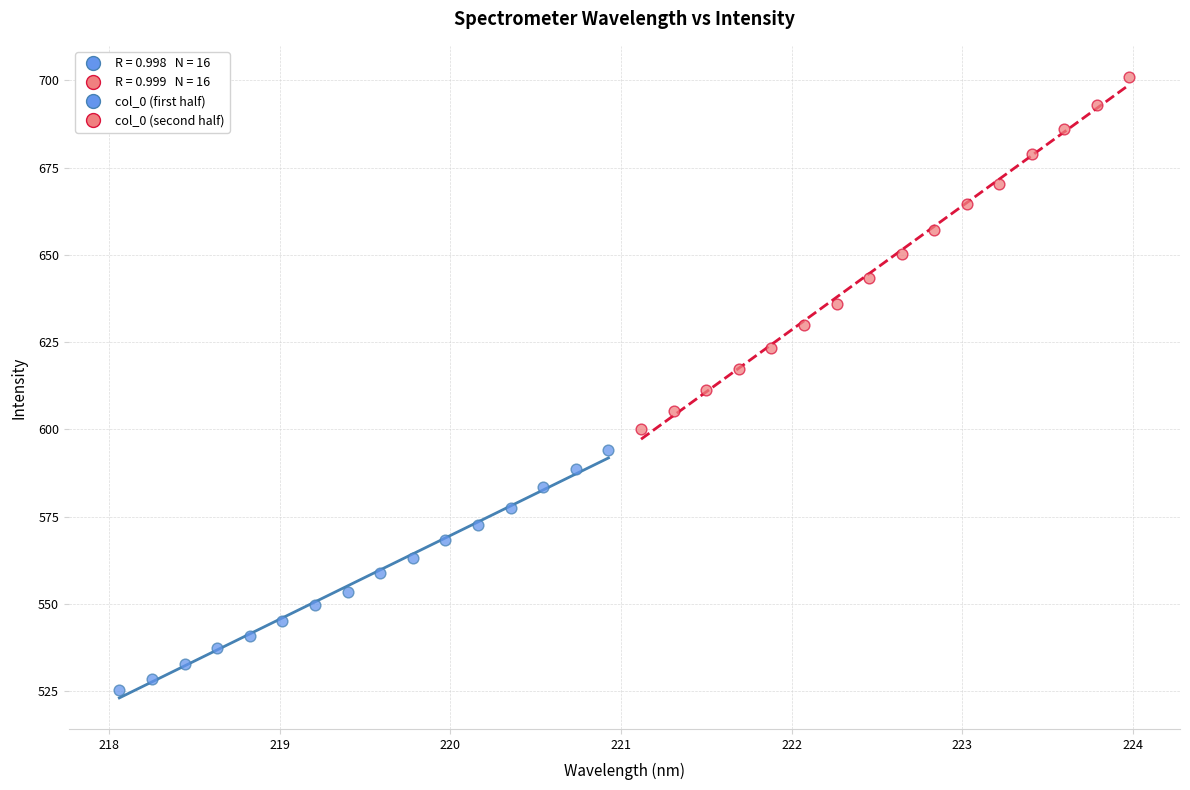

Which series reaches the maximum Y coordinate?

col_0 (second half)